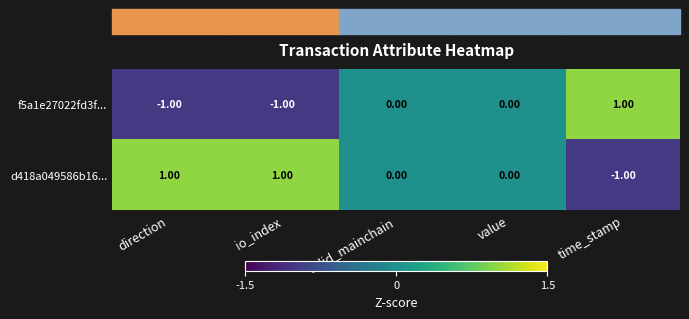

Is the value of f5a1e27022fd3f... at time_stamp greater than the value of d418a049586b16... at value?

Yes